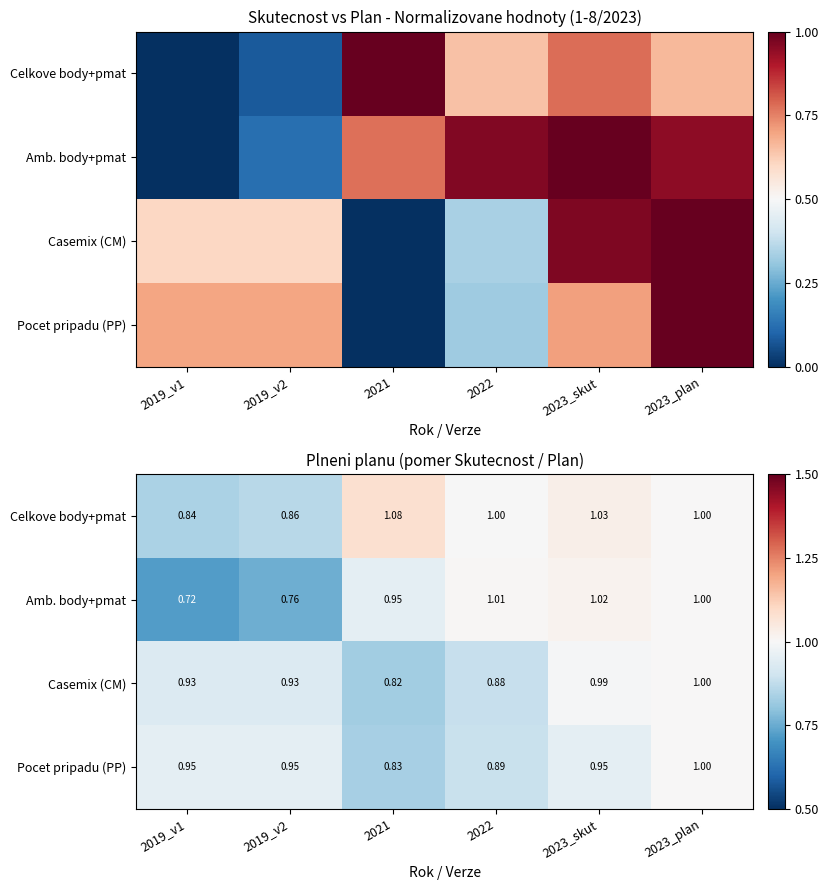

Rank the categories by Celkove body+pmat value from lowest to highest.

2019_v1, 2019_v2, 2022, 2023_plan, 2023_skut, 2021